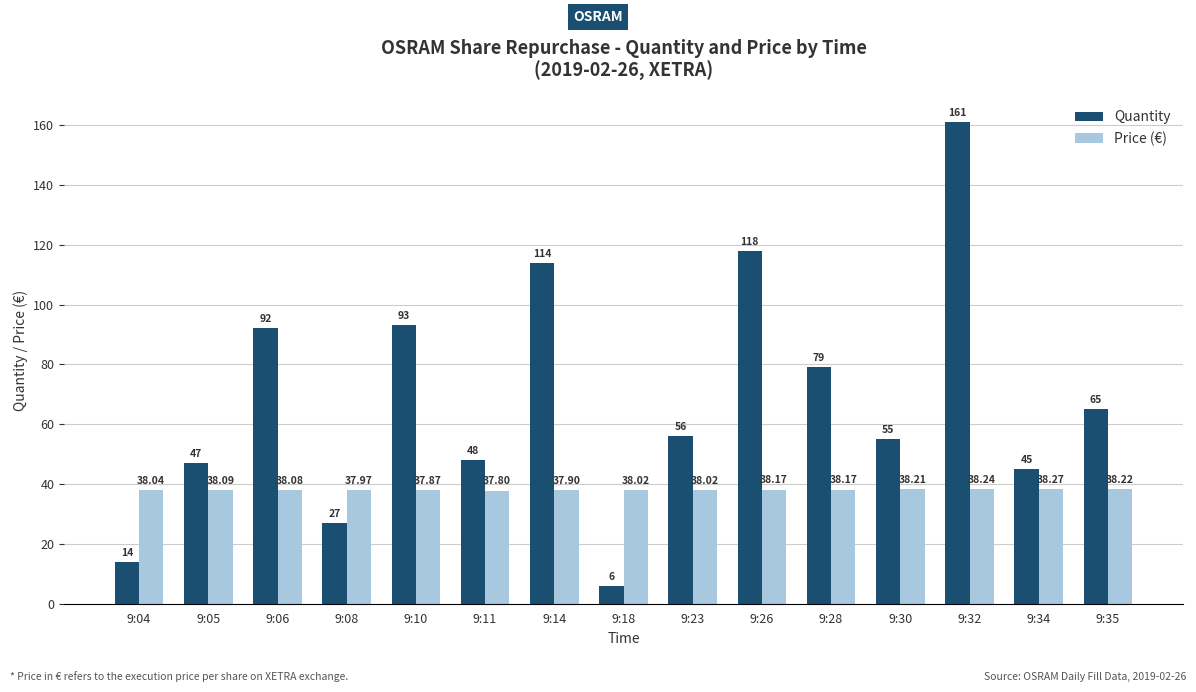

Is it true that Price (€) equals 38.0 at 9:23?

True